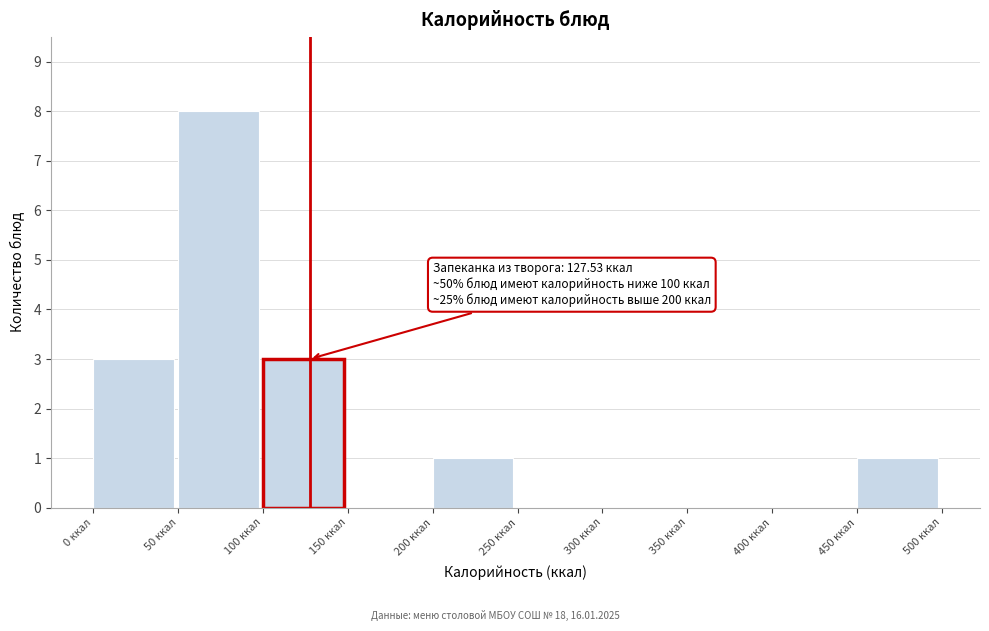

Which range on the x-axis has the tallest bar?

50 to 100